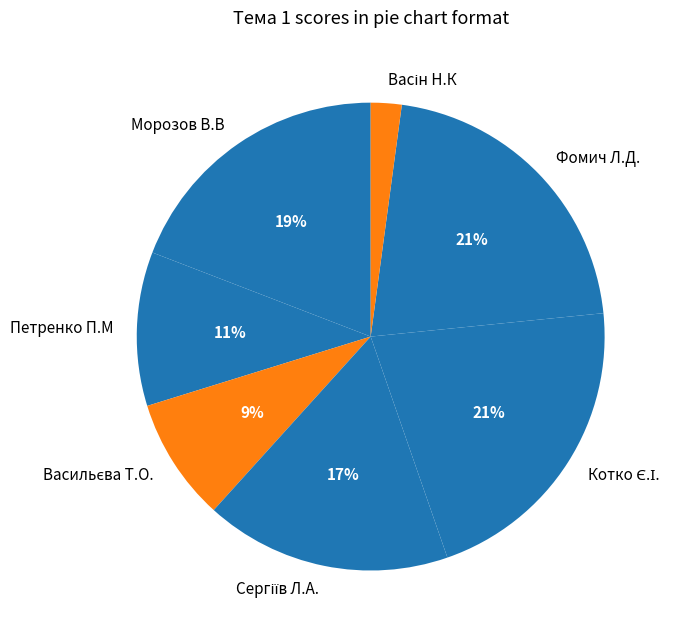

Between Морозов В.В and Петренко П.М, which is larger?

Морозов В.В